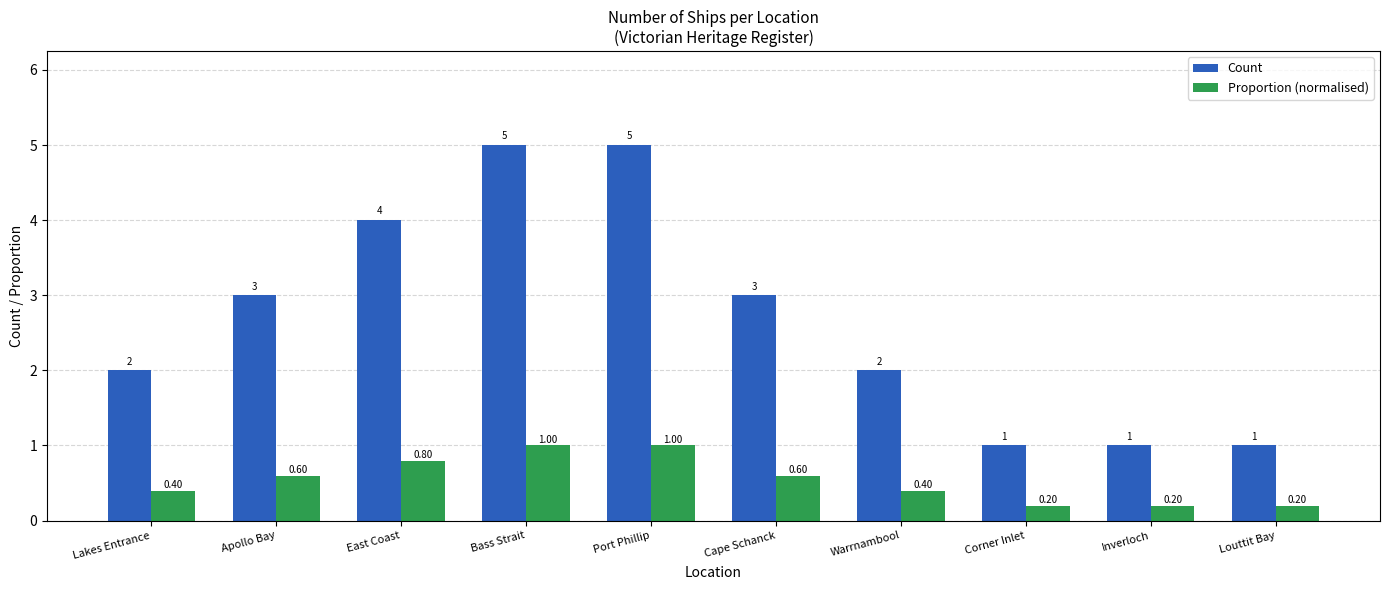

Reading right to left, list all the values displayed in this chart.

Count: 1.0	1.0	1.0	2.0	3.0	5.0	5.0	4.0	3.0	2.0
Proportion (normalised): 0.2	0.2	0.2	0.4	0.6	1.0	1.0	0.8	0.6	0.4